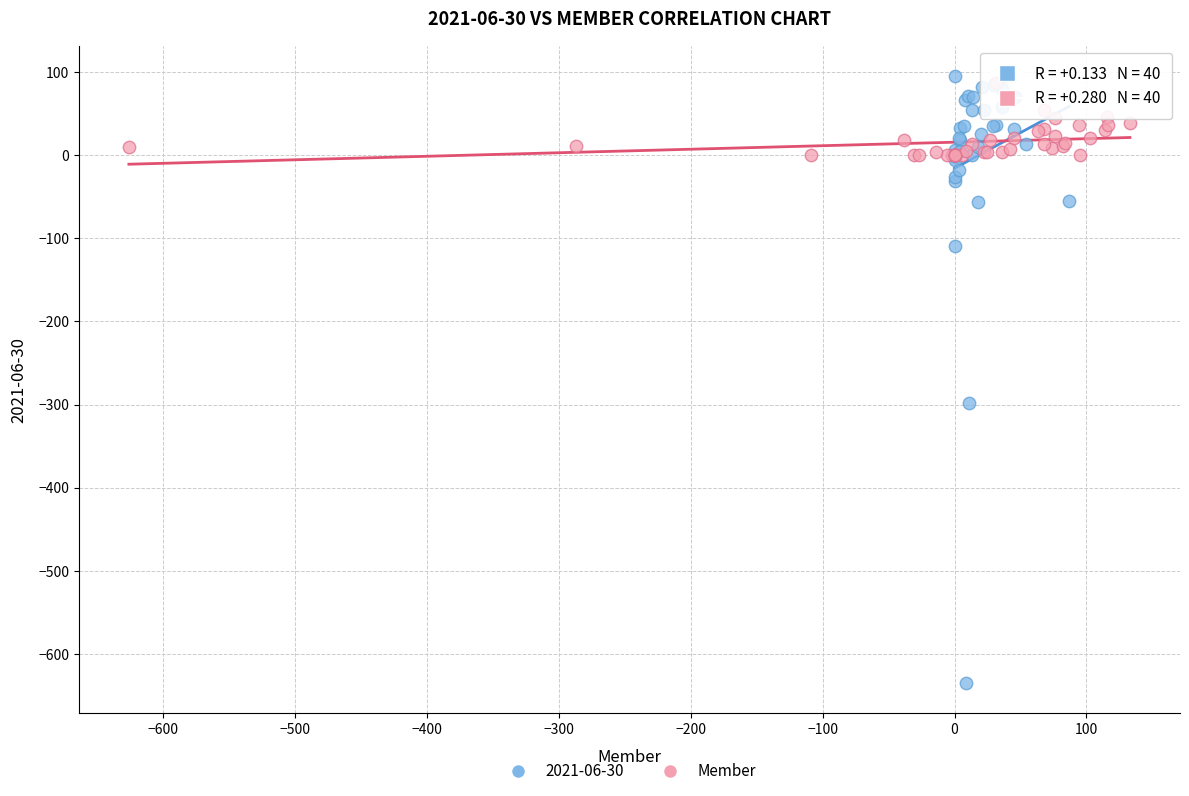

Which series reaches the minimum Y coordinate?

2021-06-30